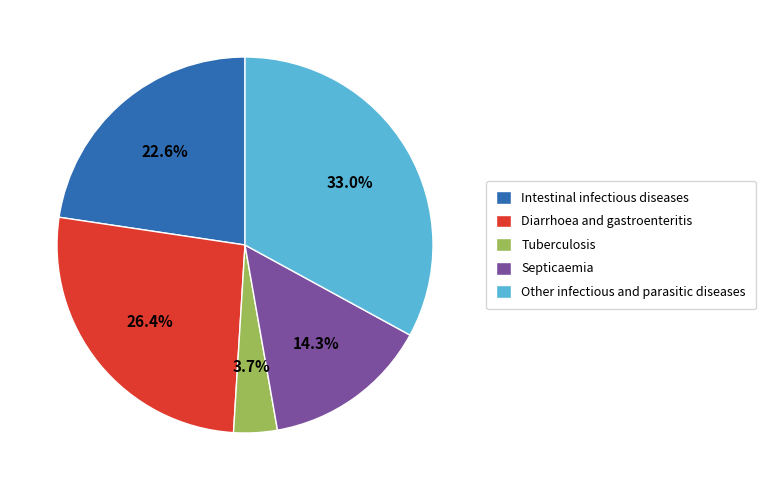

Is there a majority slice in this chart?

No